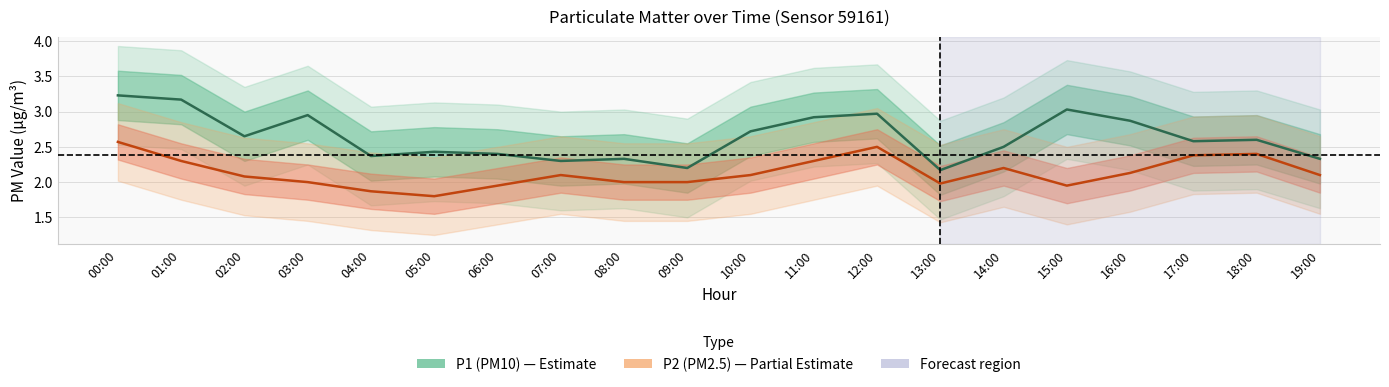

Reading left to right, list all the values displayed in this chart.

P1 (PM10): 3.2	3.2	2.6	3.0	2.4	2.4	2.4	2.3	2.3	2.2	2.7	2.9	3.0	2.2	2.5	3.0	2.9	2.6	2.6	2.3
P2 (PM2.5): 2.6	2.3	2.1	2.0	1.9	1.8	1.9	2.1	2.0	2.0	2.1	2.3	2.5	2.0	2.2	1.9	2.1	2.4	2.4	2.1